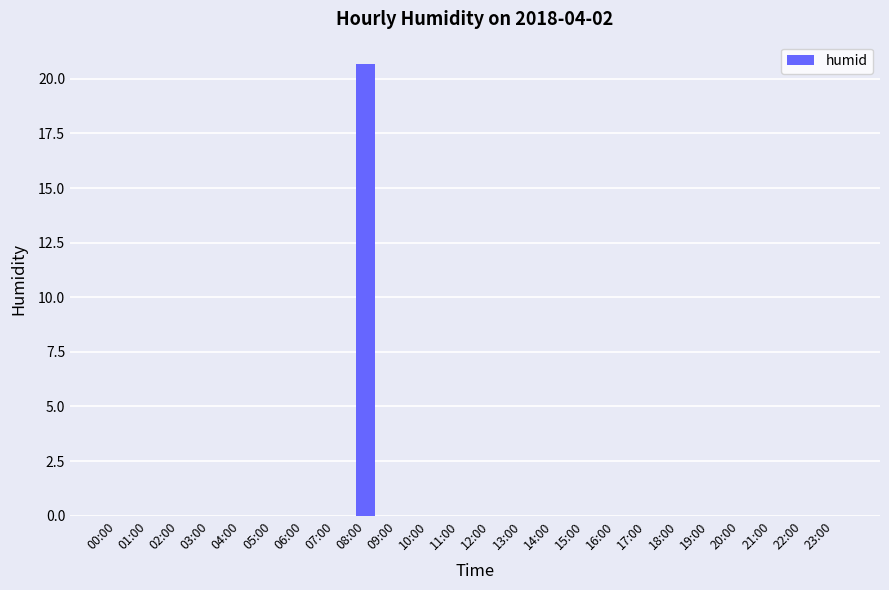

The value at 12:00 is 0.0. True or false?

True